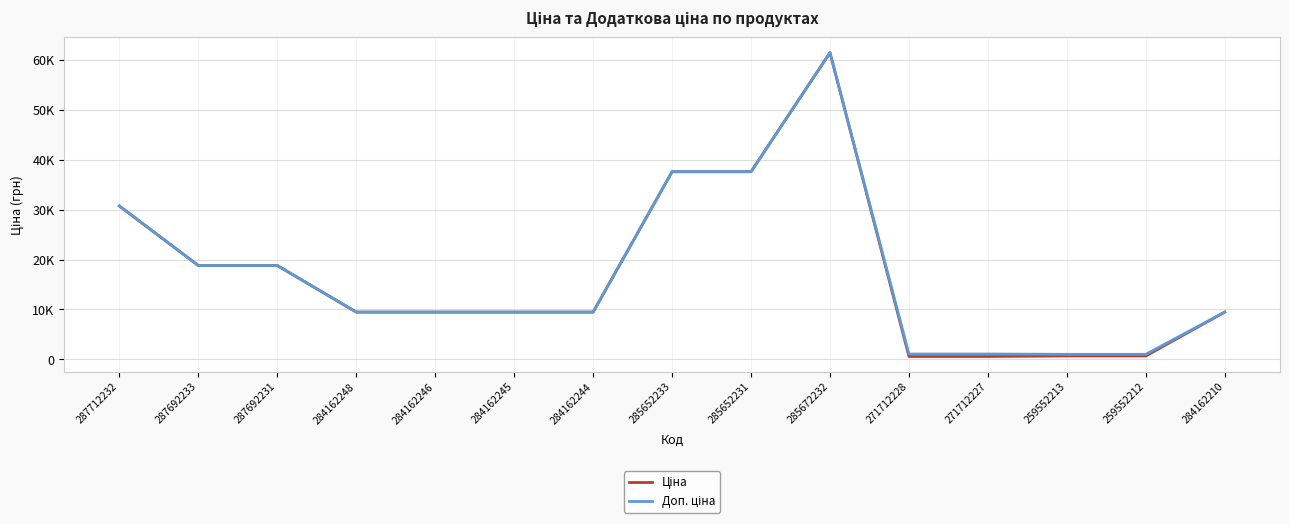

What is the sum of all Ціна values?

254899.9